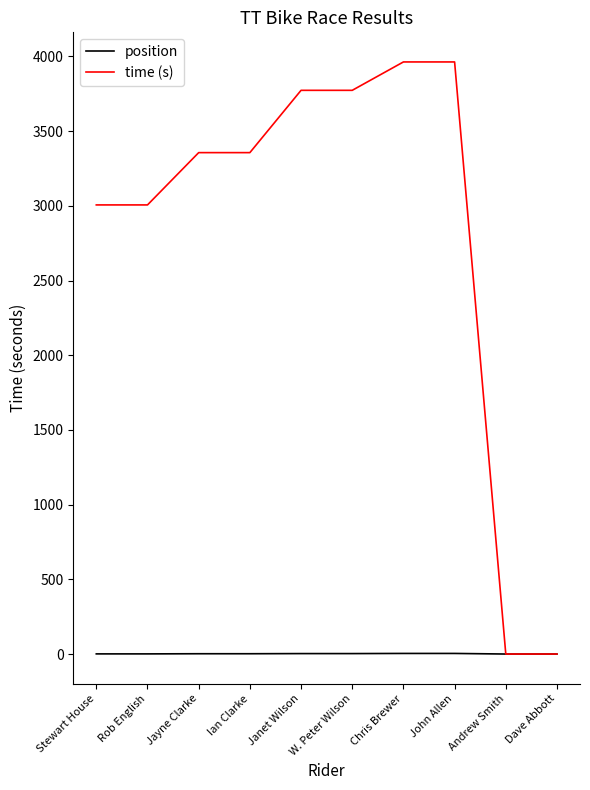

Does the chart display data point markers on the line(s)?

No